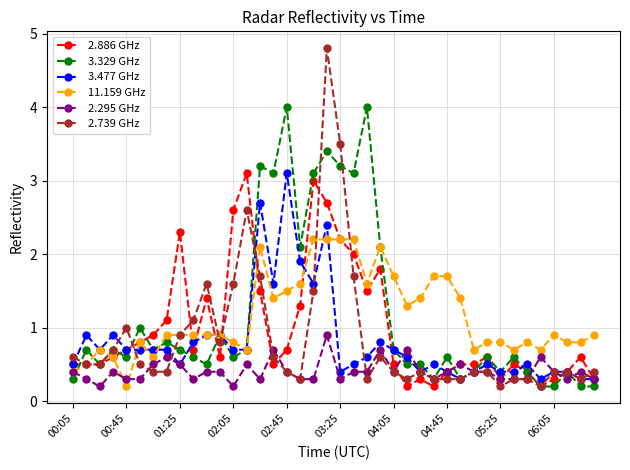

Which series ends up on top after the final intersection of 11.159 GHz and 2.295 GHz?

11.159 GHz